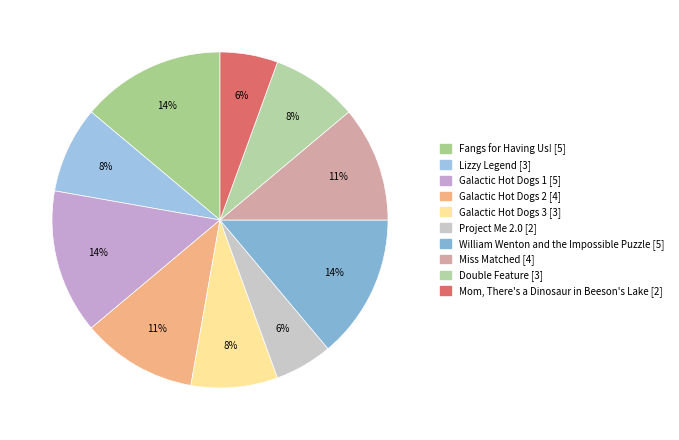

Which slice is the smallest?

Project Me 2.0